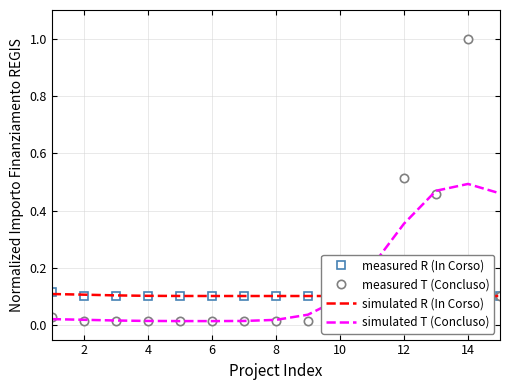

How many lines are shown in the chart?

4